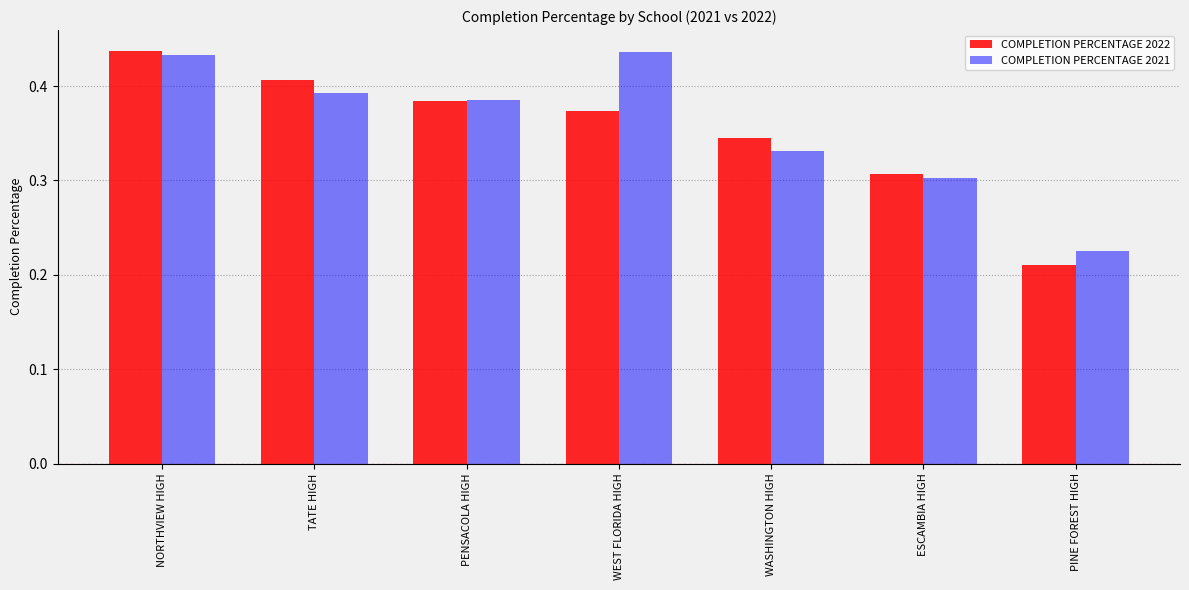

List the labels in order of COMPLETION PERCENTAGE 2022 value, smallest first.

PINE FOREST HIGH, ESCAMBIA HIGH, WASHINGTON HIGH, WEST FLORIDA HIGH, PENSACOLA HIGH, TATE HIGH, NORTHVIEW HIGH